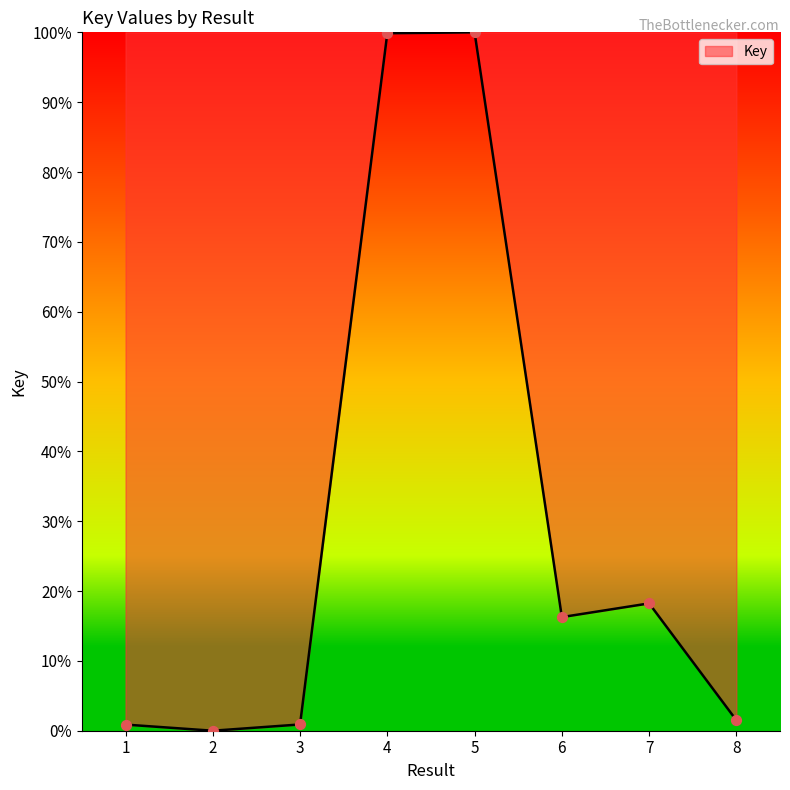

What is the ratio of the value at 5 to the value at 6?

6.1